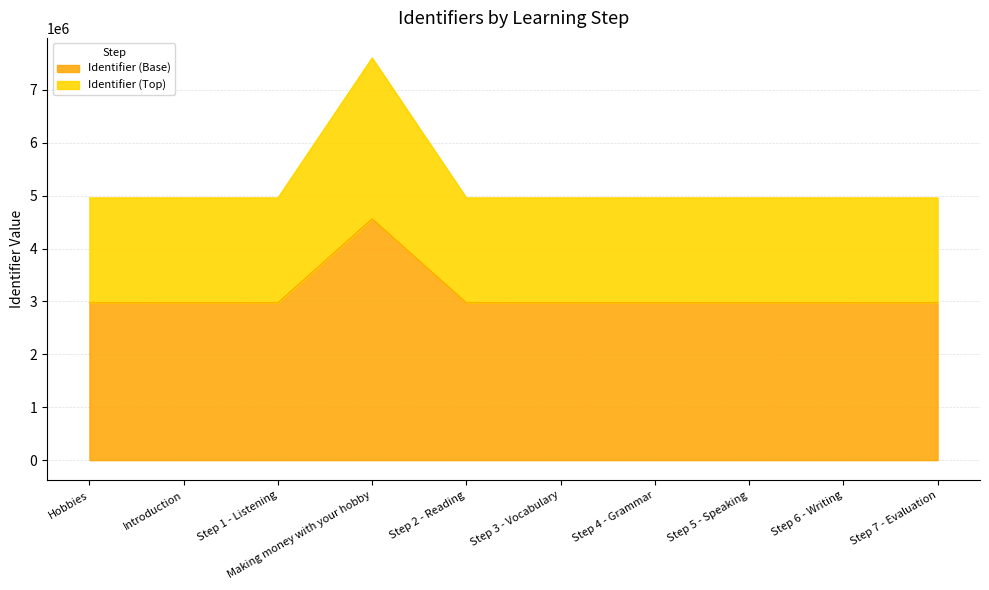

Does the chart display data point markers on the line(s)?

No